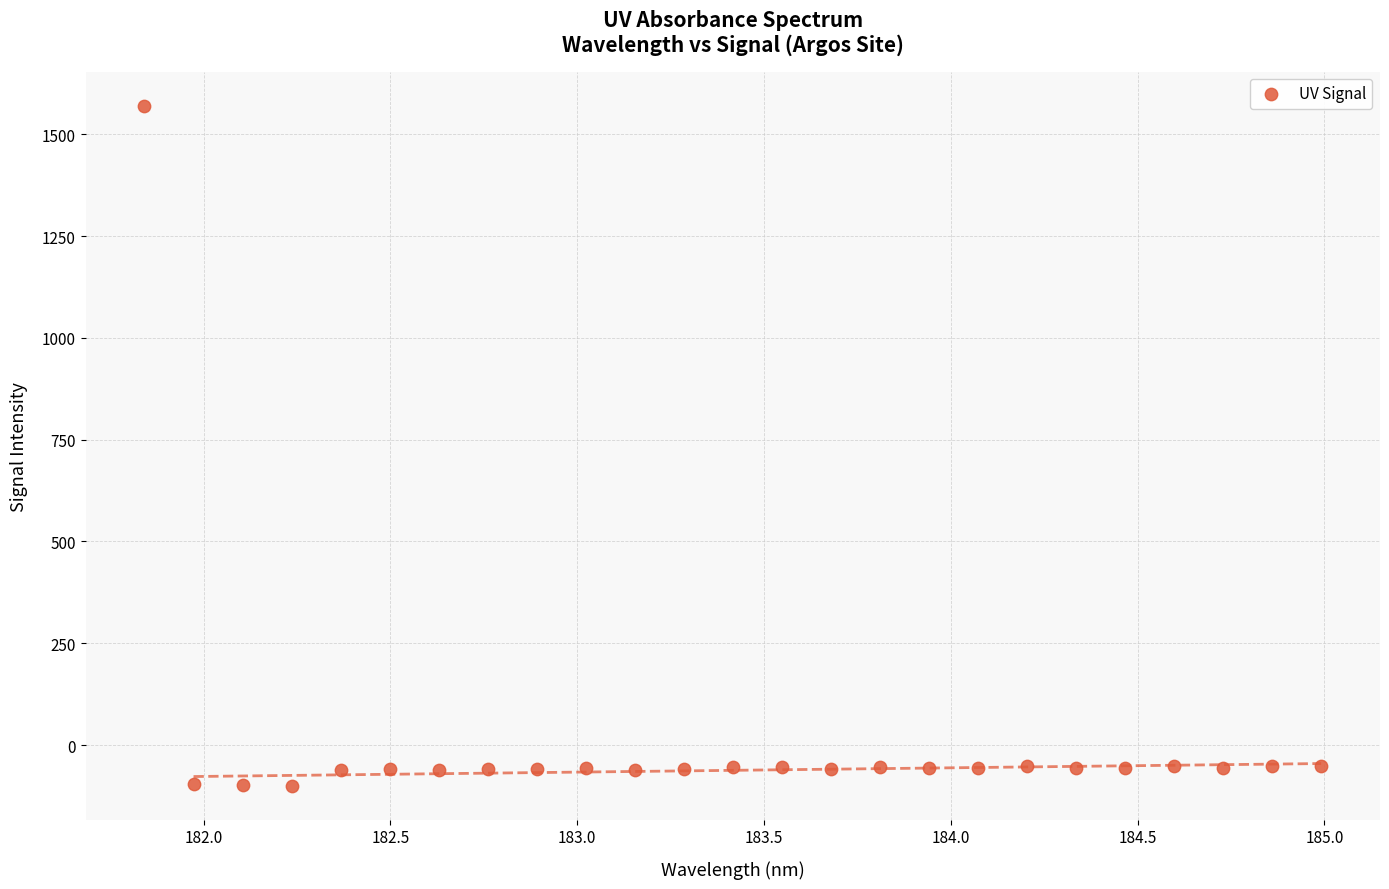

What is the range of Y values (max minus min)?

1670.1